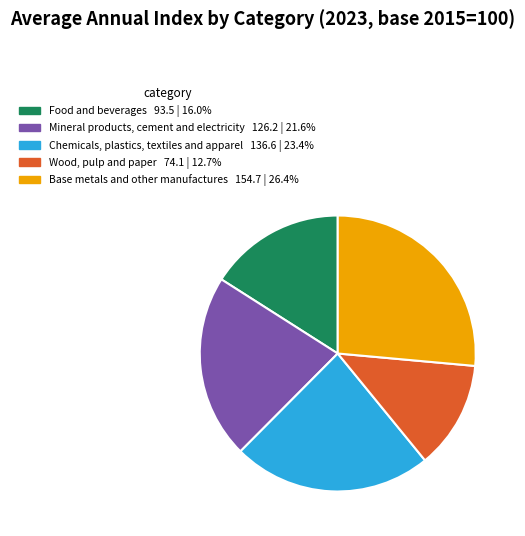

Combined, do Chemicals, plastics, textiles and apparel and Wood, pulp and paper account for over 50%?

No